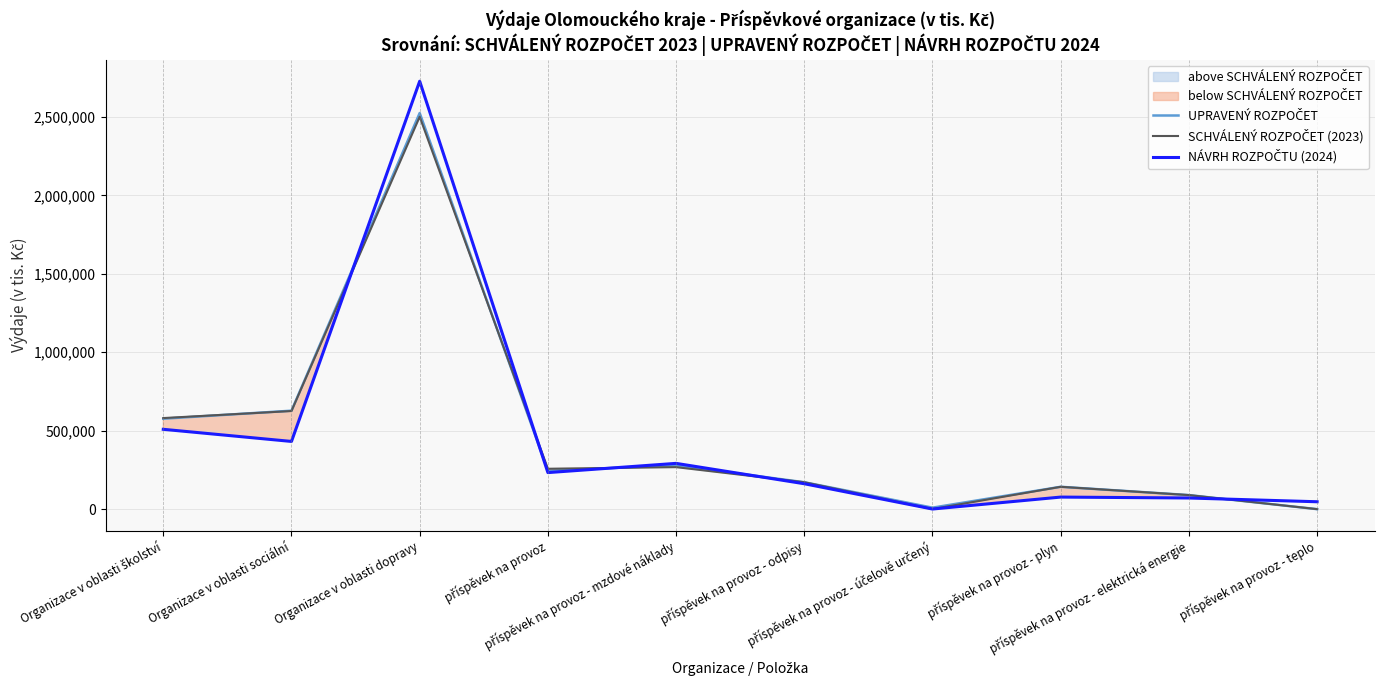

True or false: SCHVÁLENÝ ROZPOČET (2023) has a value of 405873 at příspěvek na provoz - mzdové náklady.

False